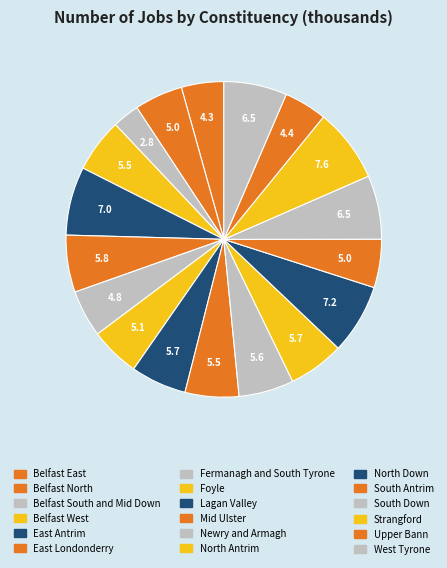

Is it true that Upper Bann is 18% of the pie?

False